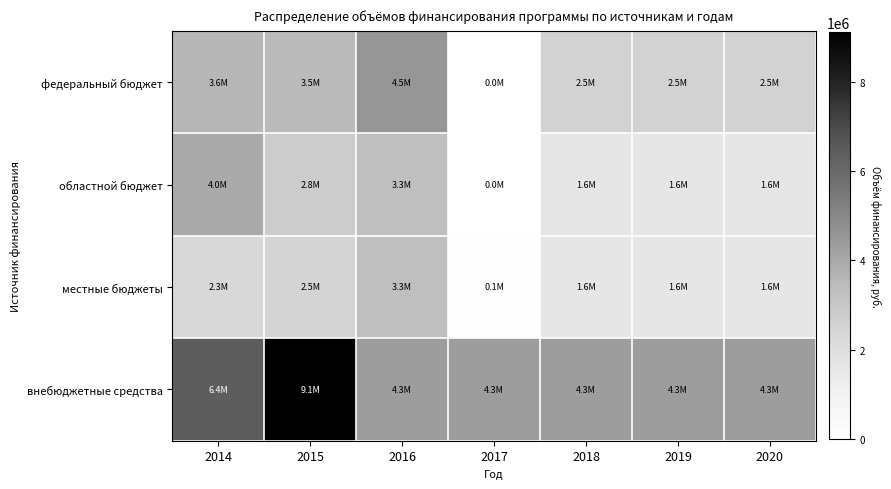

Between 2016 and 2014, which is larger?

2016